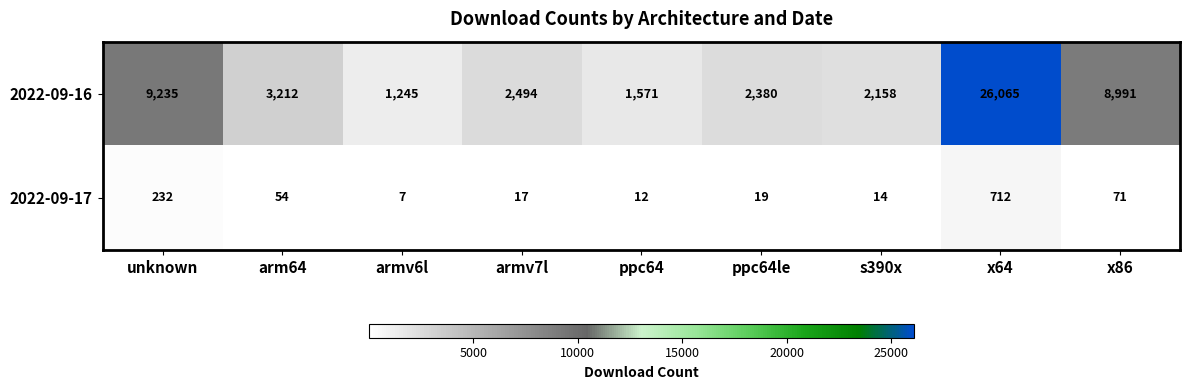

Reading left to right, list all the values displayed in this chart.

2022-09-16: unknown=9235	arm64=3212	armv6l=1245	armv7l=2494	ppc64=1571	ppc64le=2380	s390x=2158	x64=26065	x86=8991
2022-09-17: unknown=232	arm64=54	armv6l=7	armv7l=17	ppc64=12	ppc64le=19	s390x=14	x64=712	x86=71